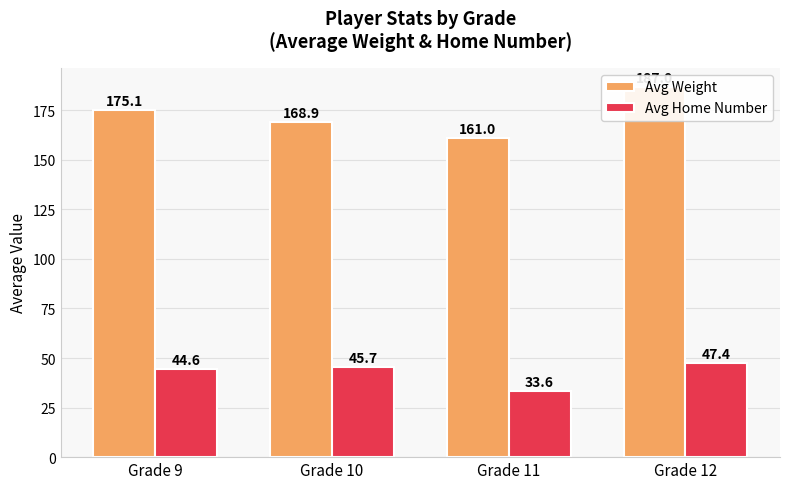

What is the minimum value shown in the chart?

33.6